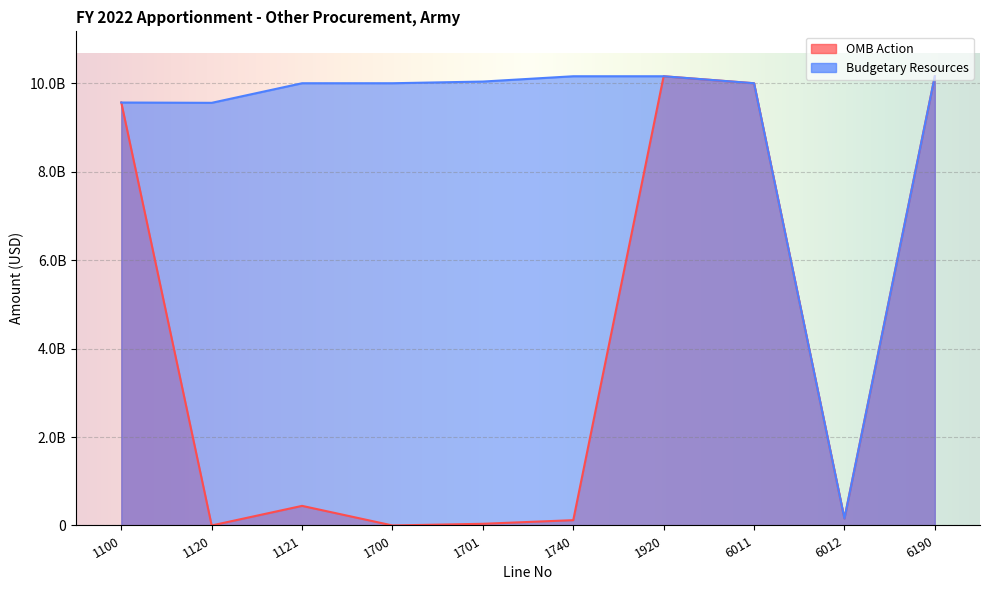

The Budgetary Resources series shows 10161164000 at 1740. True or false?

True